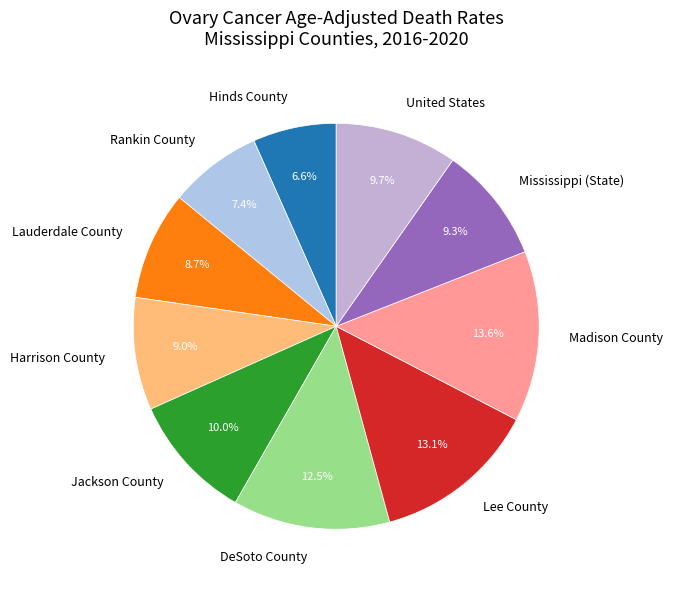

What percentage is the Rankin County slice, to the nearest percent?

7%